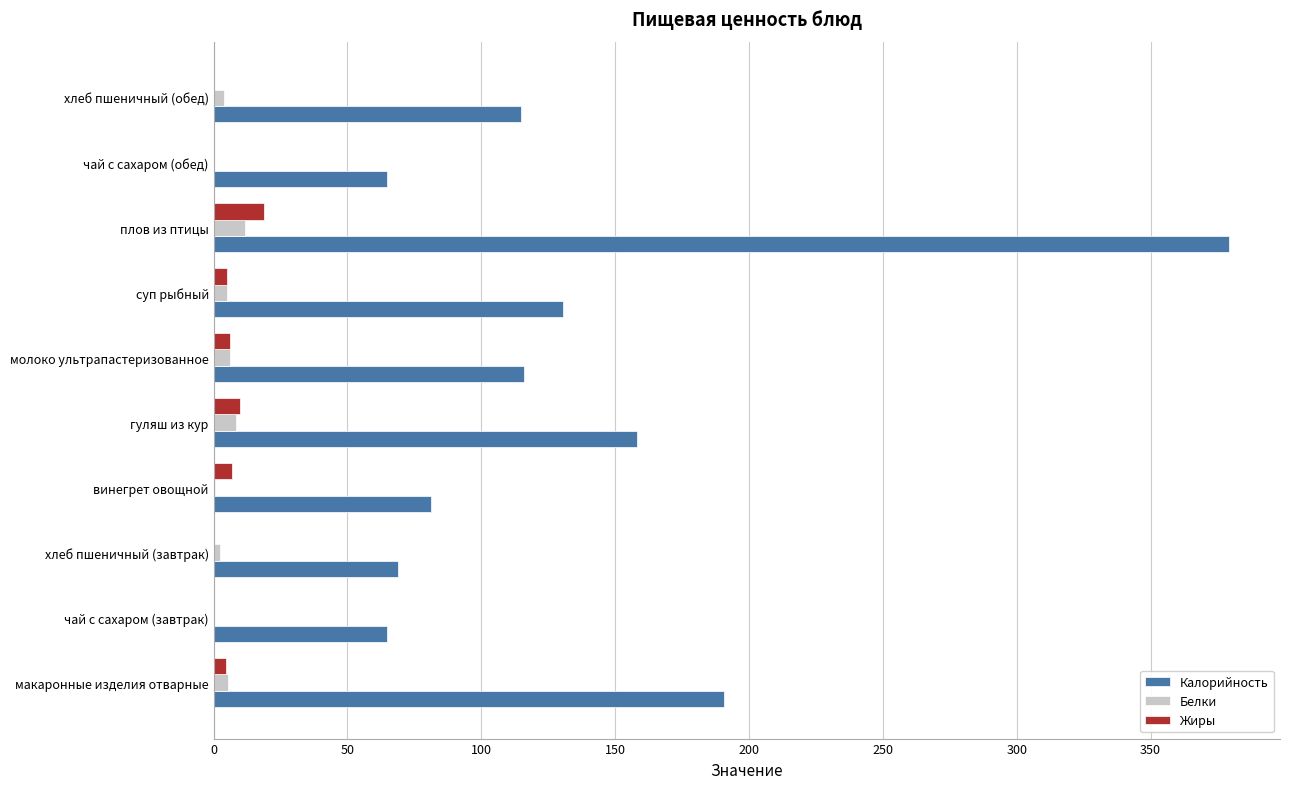

Is it true that Калорийность equals 122.1 at плов из птицы?

False